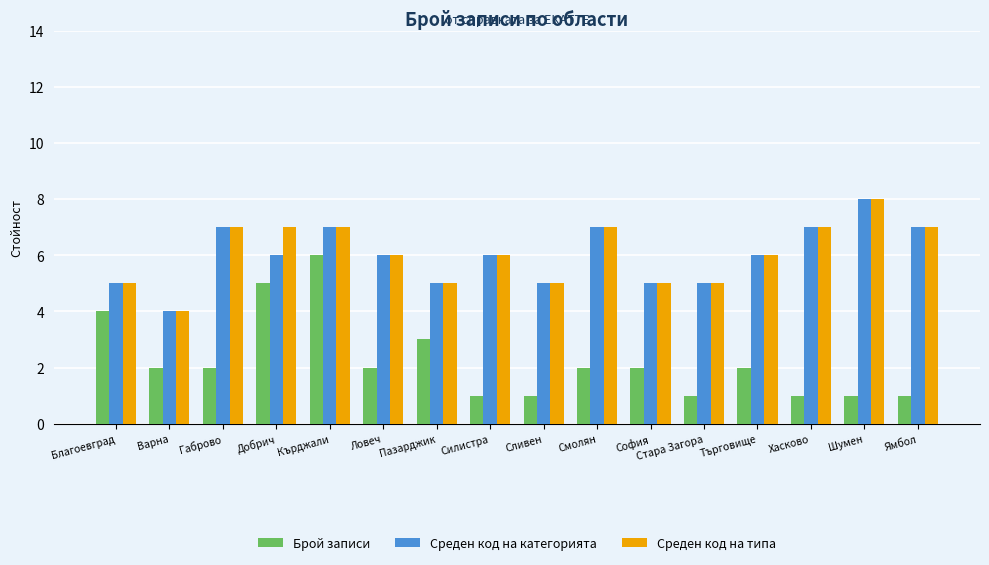

The Среден код на типа series shows 4 at Ямбол. True or false?

False